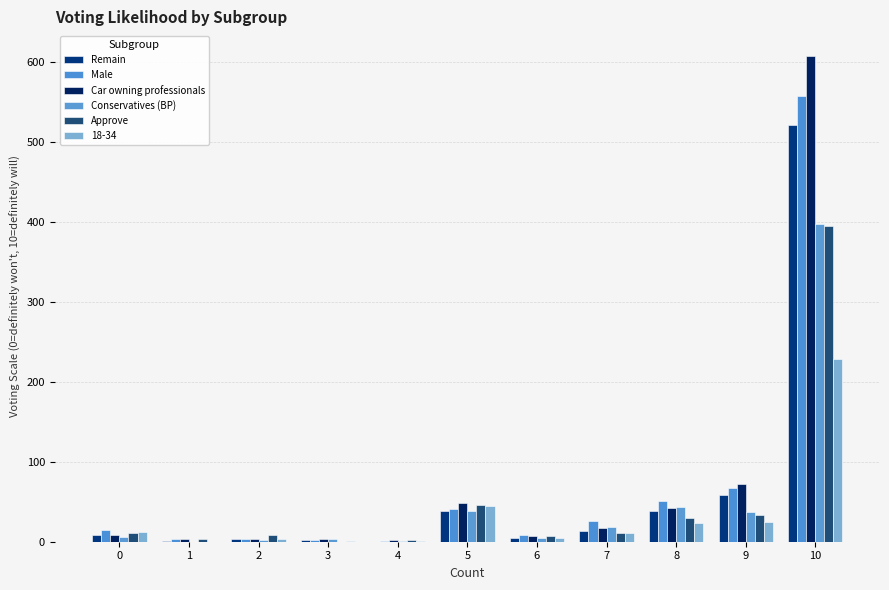

What is the difference between the highest and lowest values at 0?

9